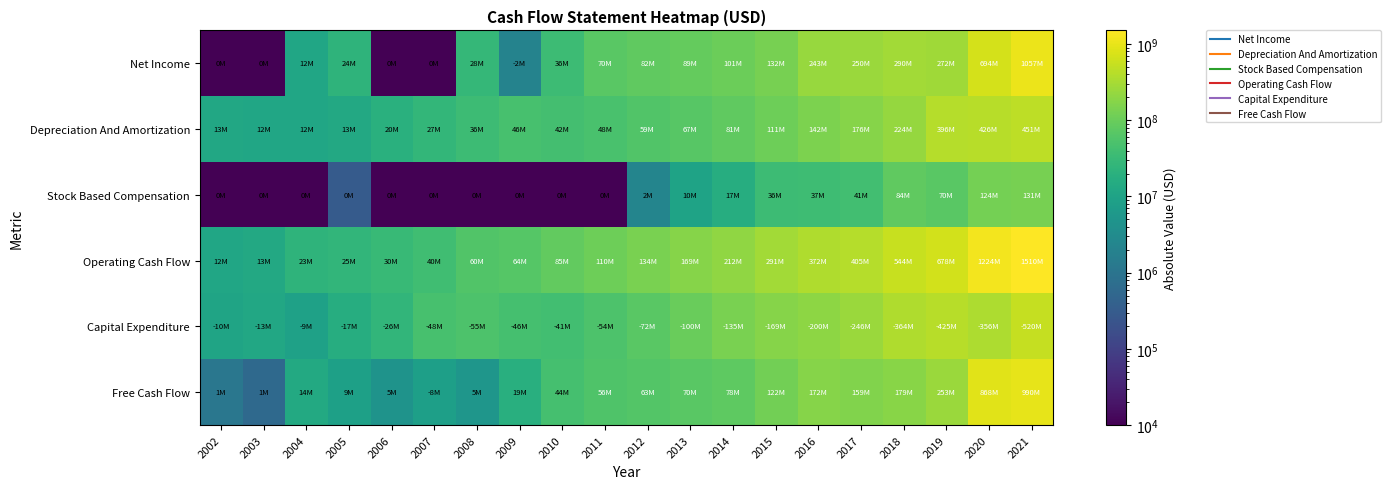

What is the difference between the highest and lowest values at 2003?

13170000